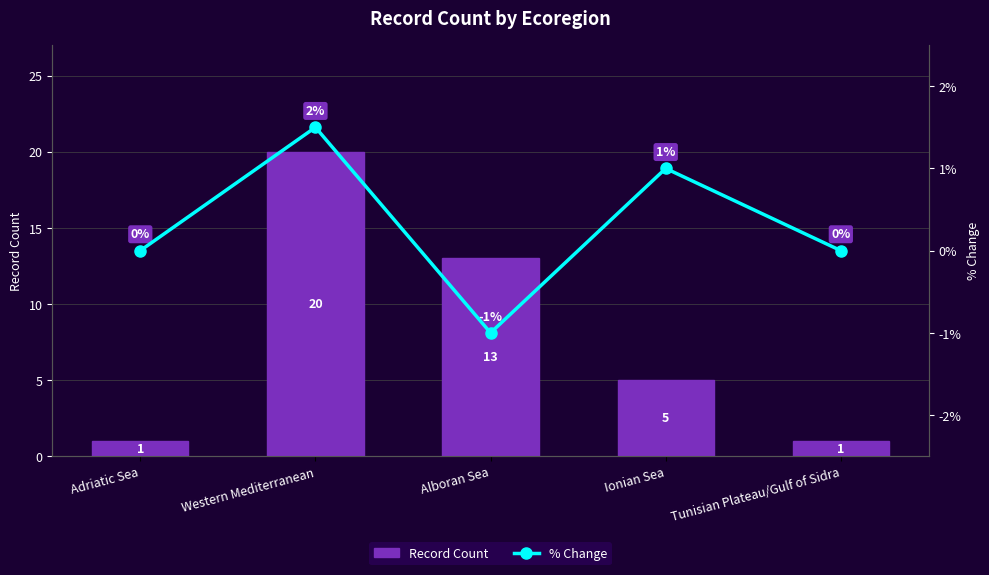

What is the average value of the Record Count series?

8